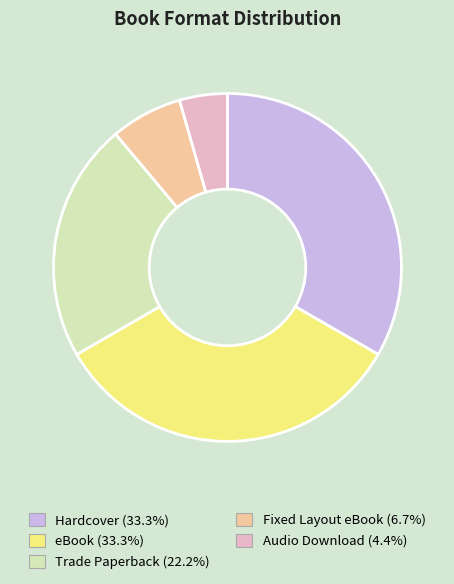

Is the sum of Fixed Layout eBook and Hardcover greater than half?

No